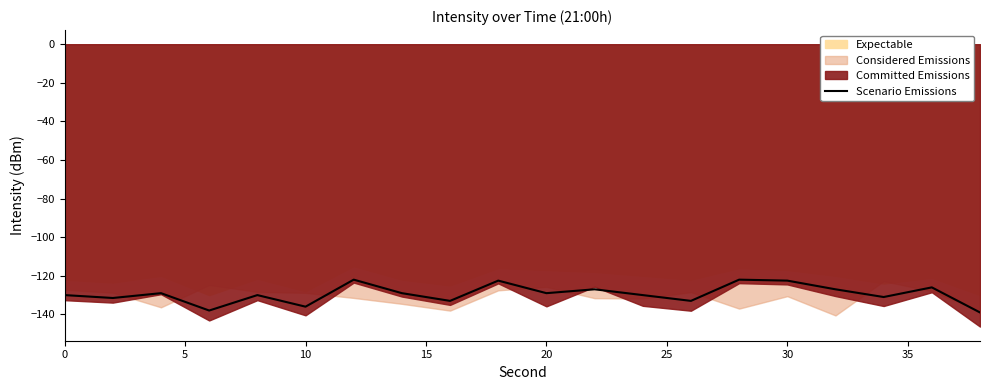

The value of Scenario Emissions at 10 is -136.0. True or false?

True